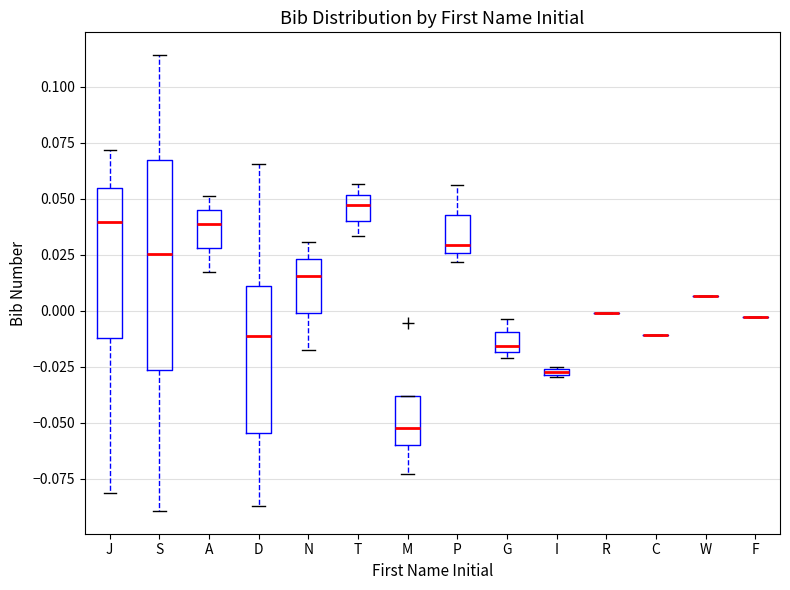

Comparing the boxes themselves (not the whiskers), which one is the tallest?

S